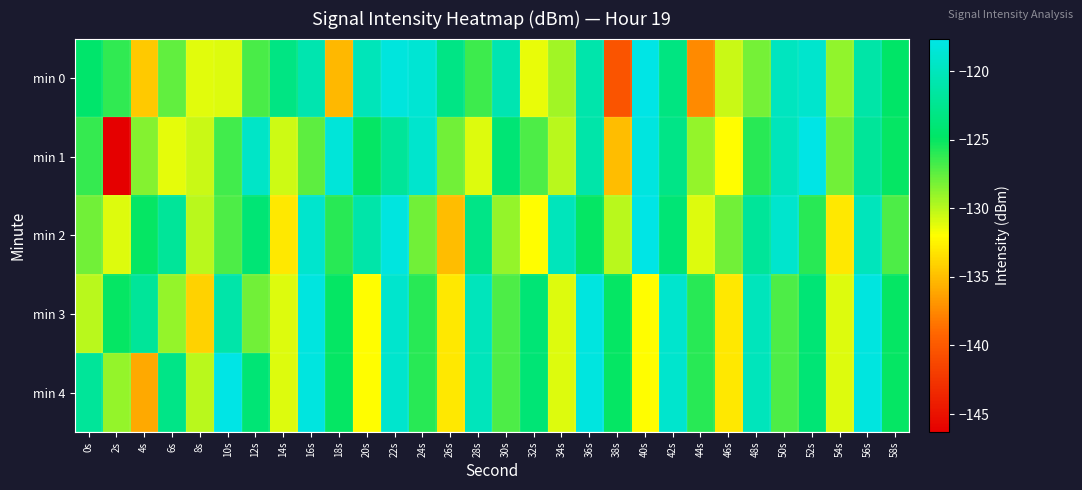

What is the difference between the highest and lowest values at 38s?

15.3